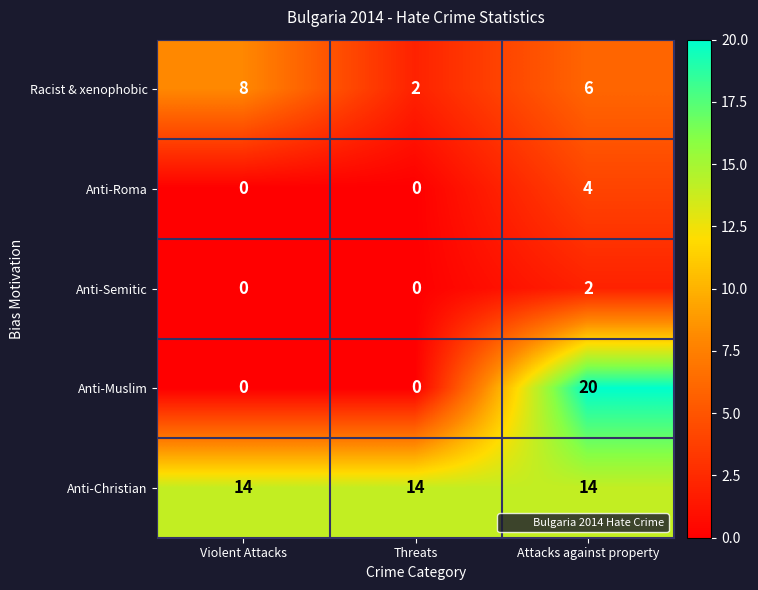

Rank the series at Attacks against property from highest to lowest value.

Anti-Muslim, Anti-Christian, Racist & xenophobic, Anti-Roma, Anti-Semitic